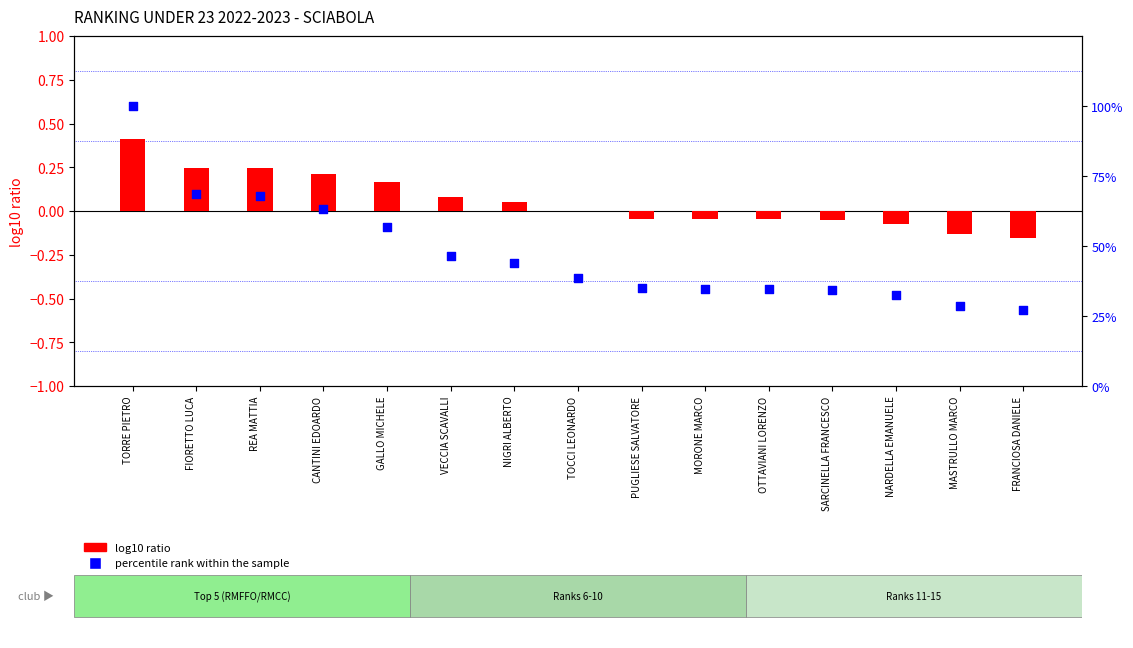

What is the total value across all series at MORONE MARCO?

34.6